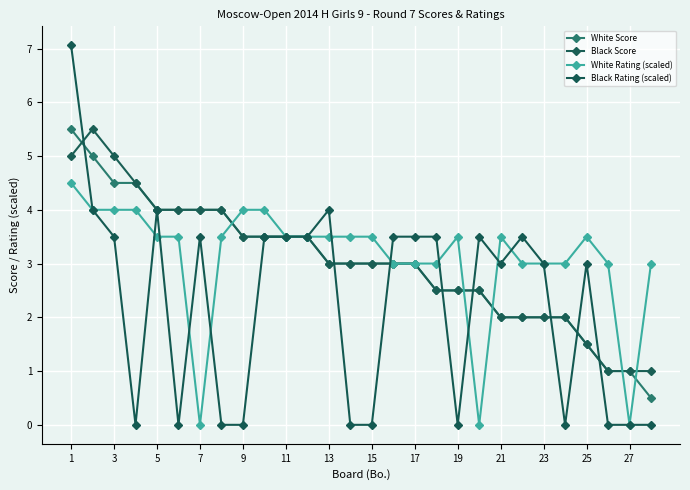

What is the average value of the White Rating (scaled) series?

3.1